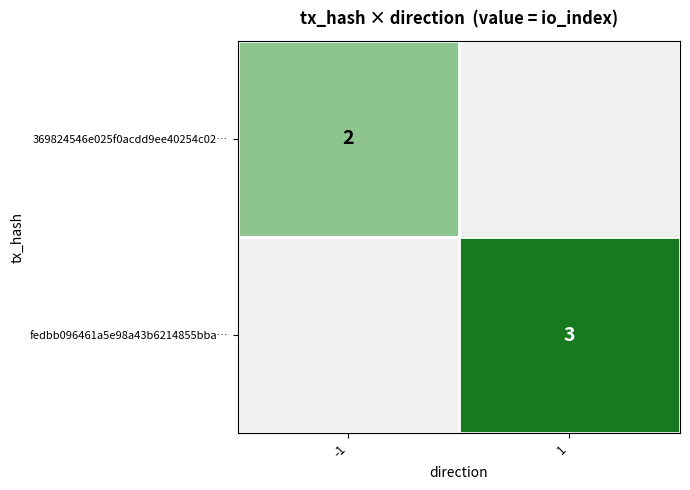

Is the value of fedbb096461a5e98a43b6214855bba… at 1 greater than the value of 369824546e025f0acdd9ee40254c02… at -1?

Yes